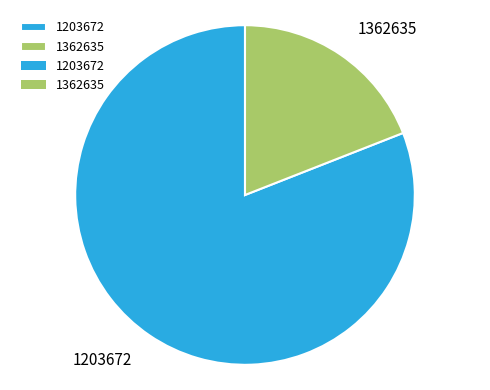

Is it true that 1203672 is 81% of the pie?

True